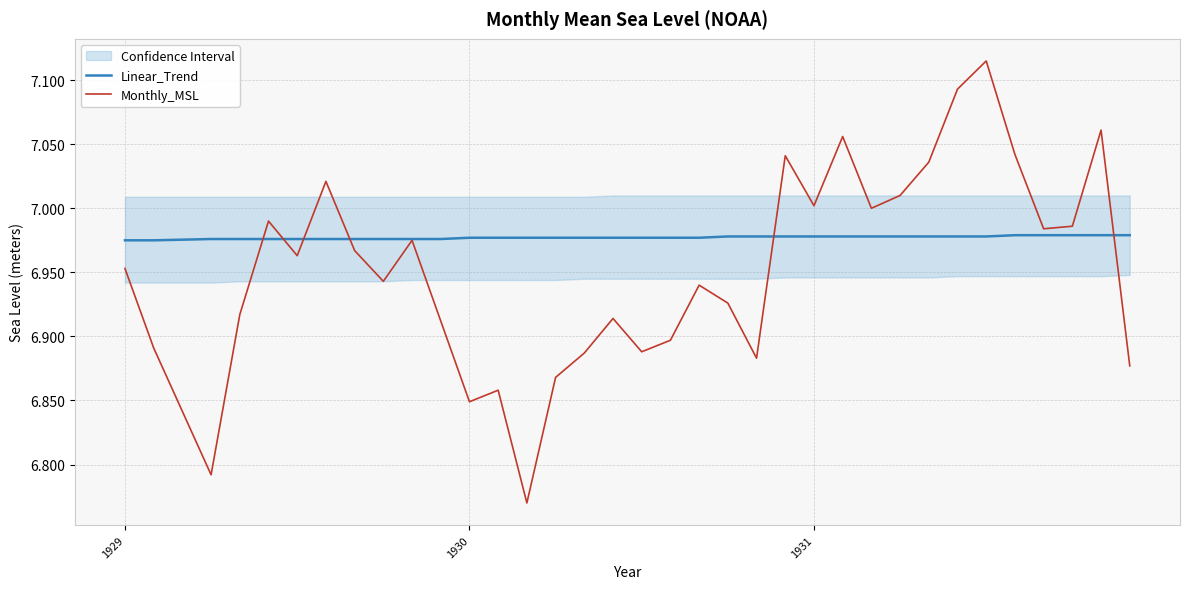

List the series in order of their overall mean, highest first.

Linear_Trend, Monthly_MSL